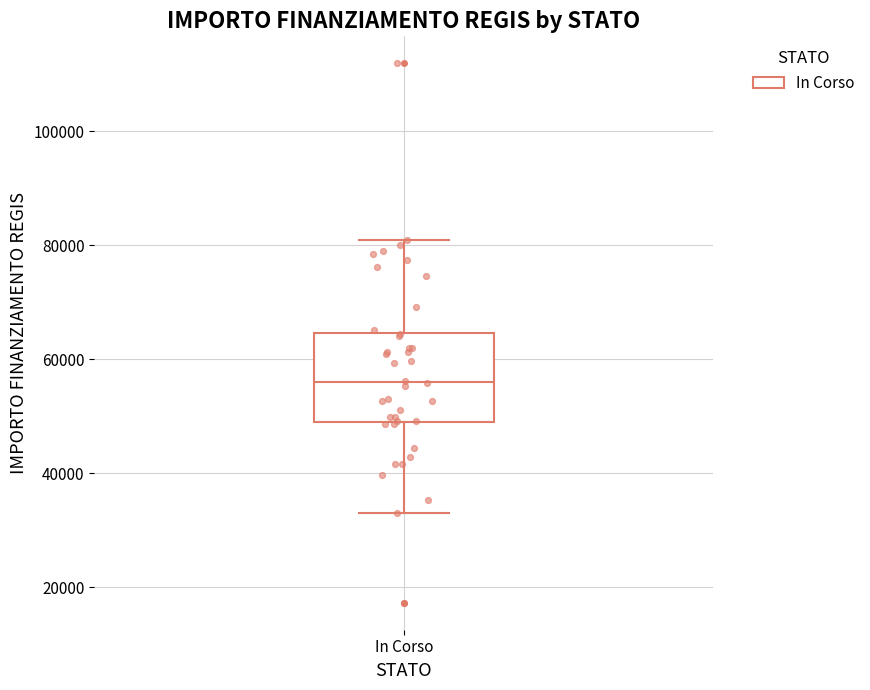

Transcribe this box plot: give where the median line is, the range the box spans, and where the two whiskers end, as read against the y-axis. The values are not printed on the chart, so give them approximately, as read against the axis.

median 56000, box 50000 to 64000, whiskers 32000 to 80000